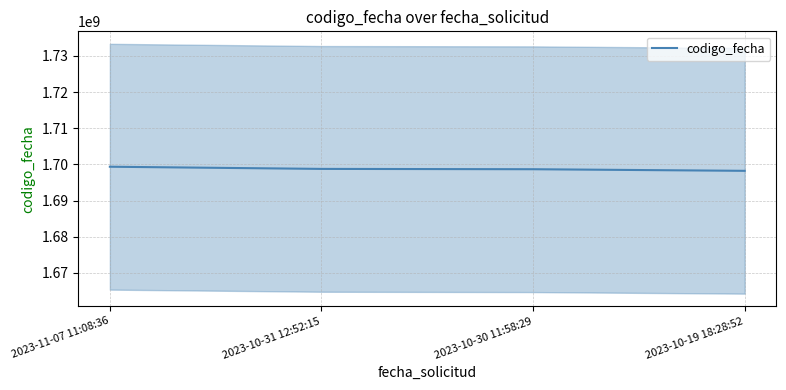

What is the average value?

1698759630